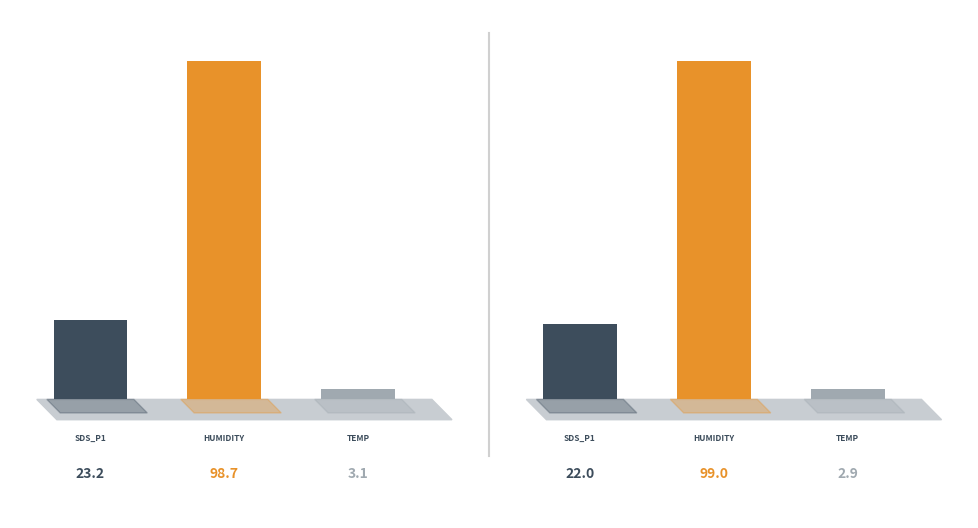

True or false: Temp has a value of 1.2 at 4.

False